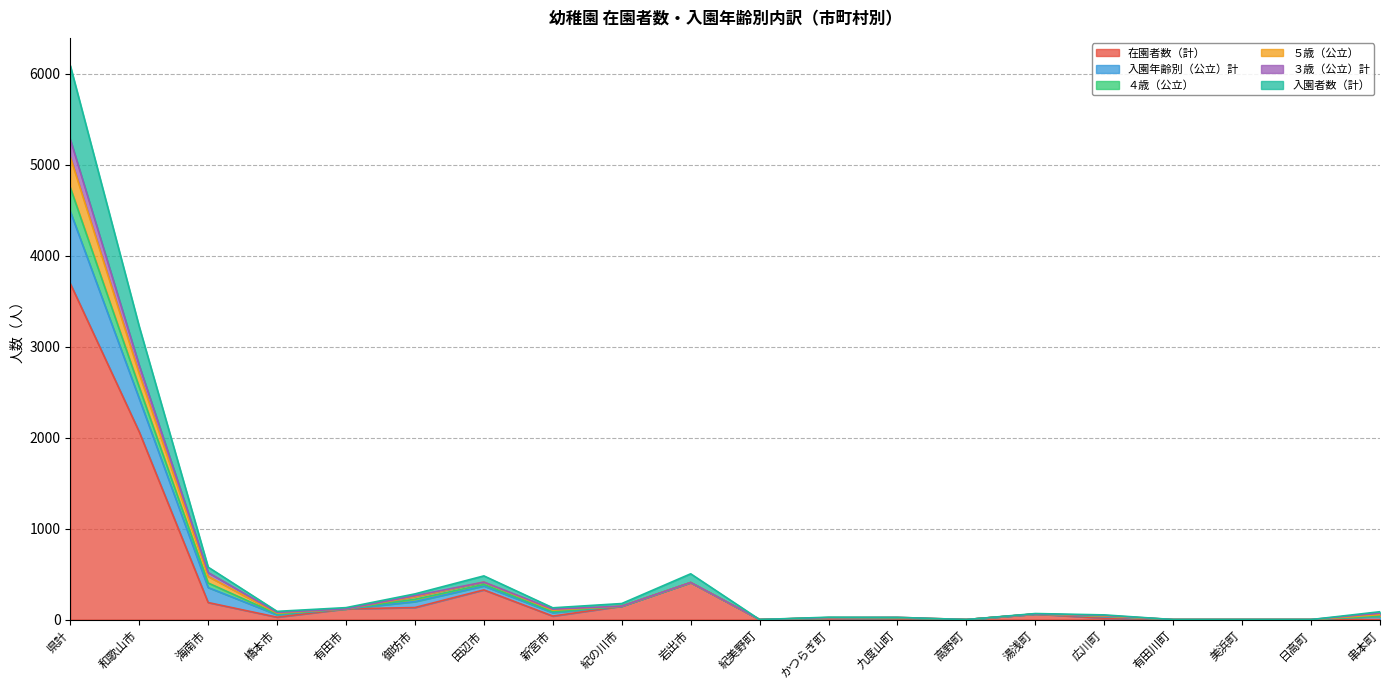

Which category has the highest value in the 在園者数（計） series?

県計